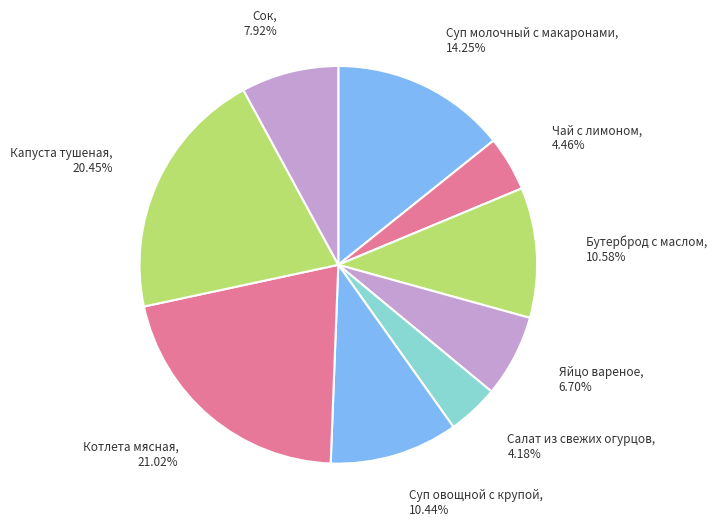

Rank the categories by value from highest to lowest.

Котлета мясная, Капуста тушеная, Суп молочный с макаронами, Бутерброд с маслом, Суп овощной с крупой, Сок, Яйцо вареное, Чай с лимоном, Салат из свежих огурцов